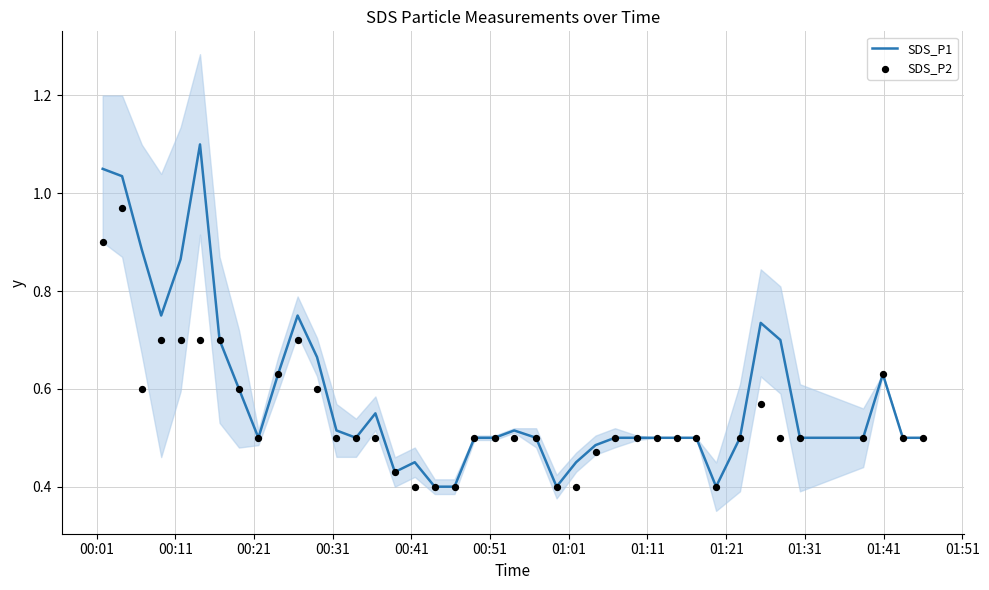

Which series has the largest total across all categories?

SDS_P1